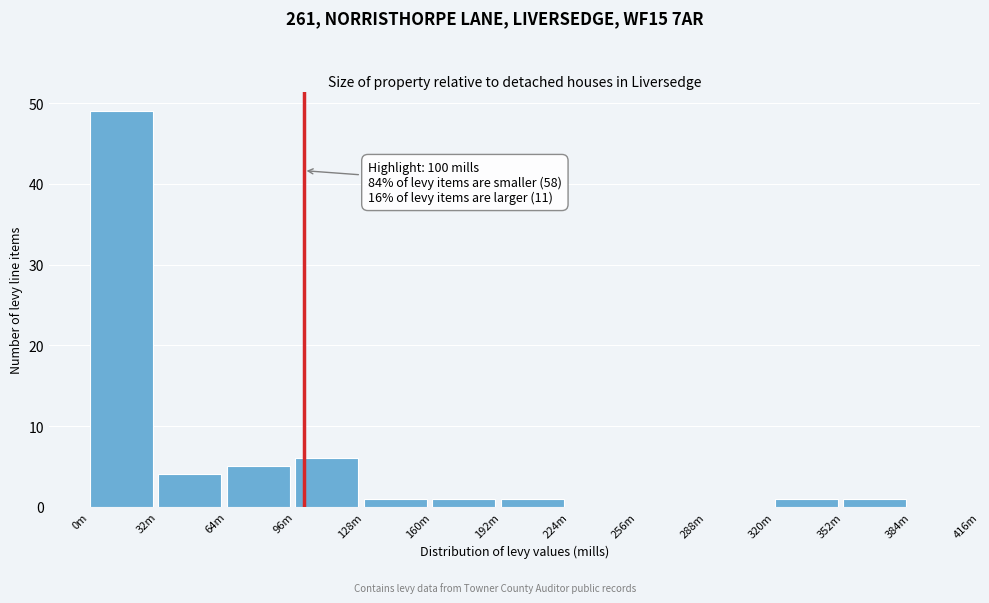

Reading left to right, extract all data points from this chart.

0m=49	32m=4	64m=5	96m=6	128m=1	160m=1	192m=1	224m=0	256m=0	288m=0	320m=1	352m=1